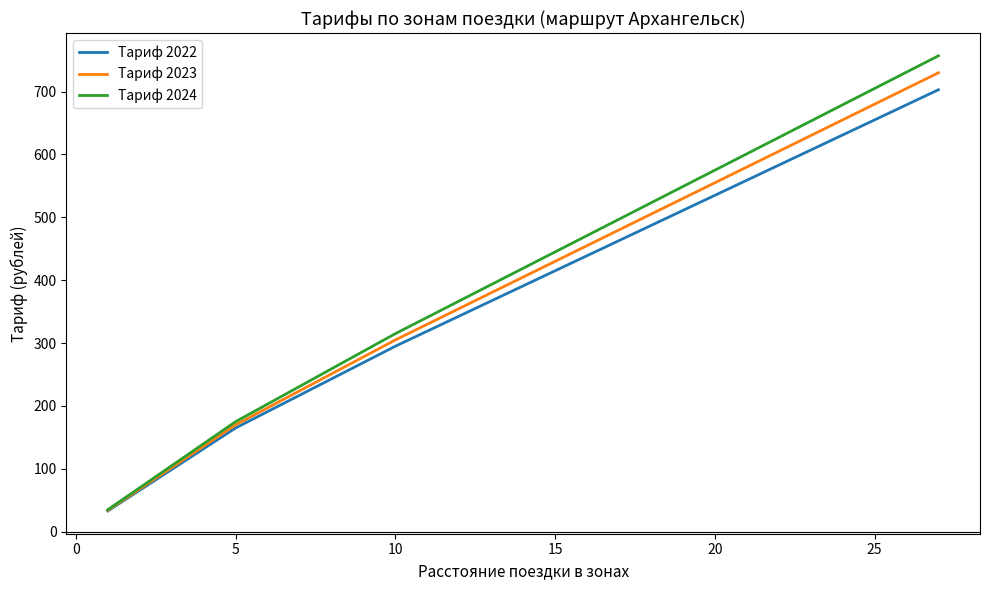

What is the lowest value of the Тариф 2024 series?

35